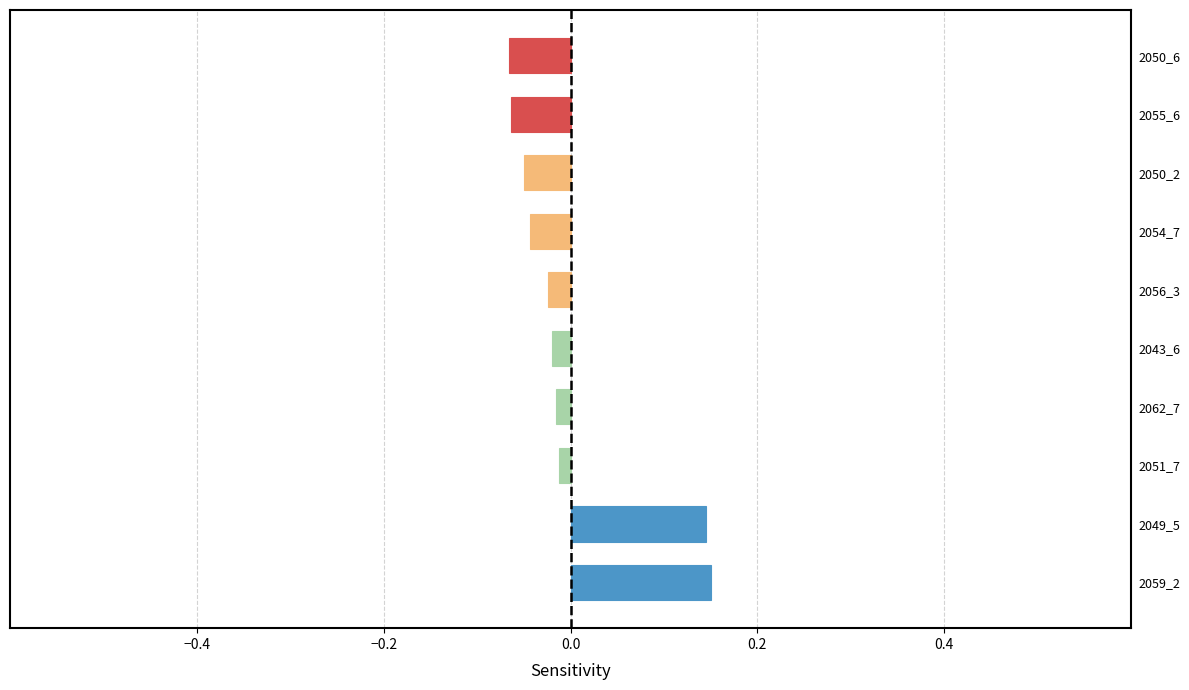

Which has a higher value, 2049_5 or 2054_7?

2049_5